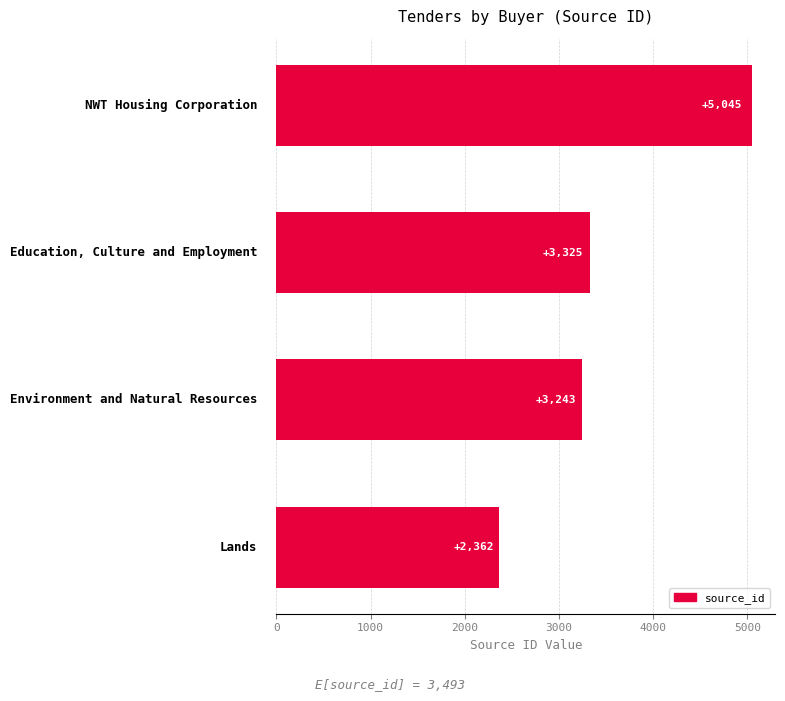

What is the sum of all values?

13975